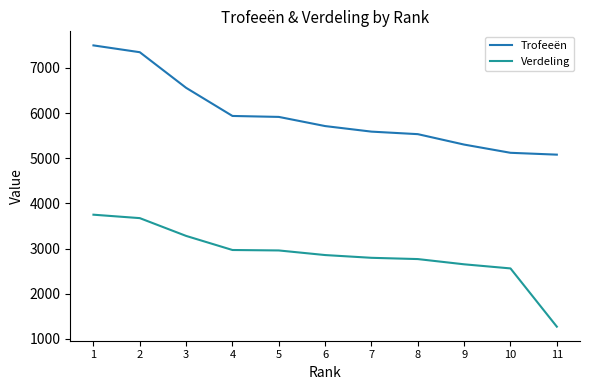

Which category has the lowest value across all series?

11